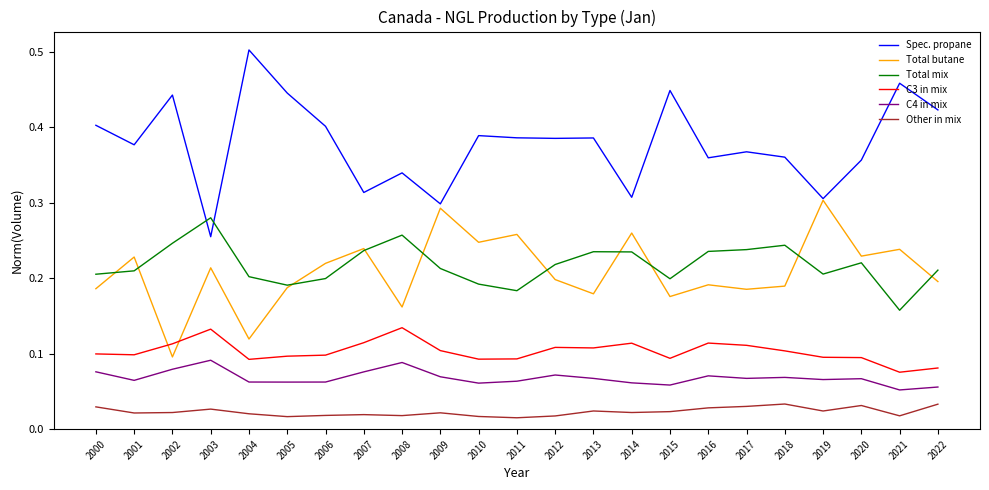

At which label does Total mix reach its peak?

2003